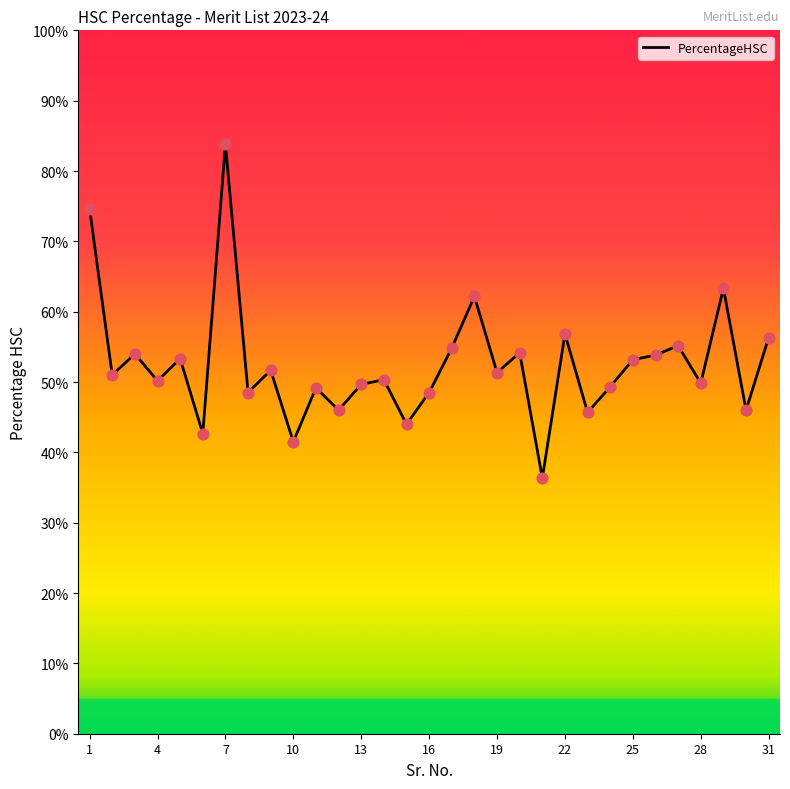

What is the maximum value shown in the chart?

83.8